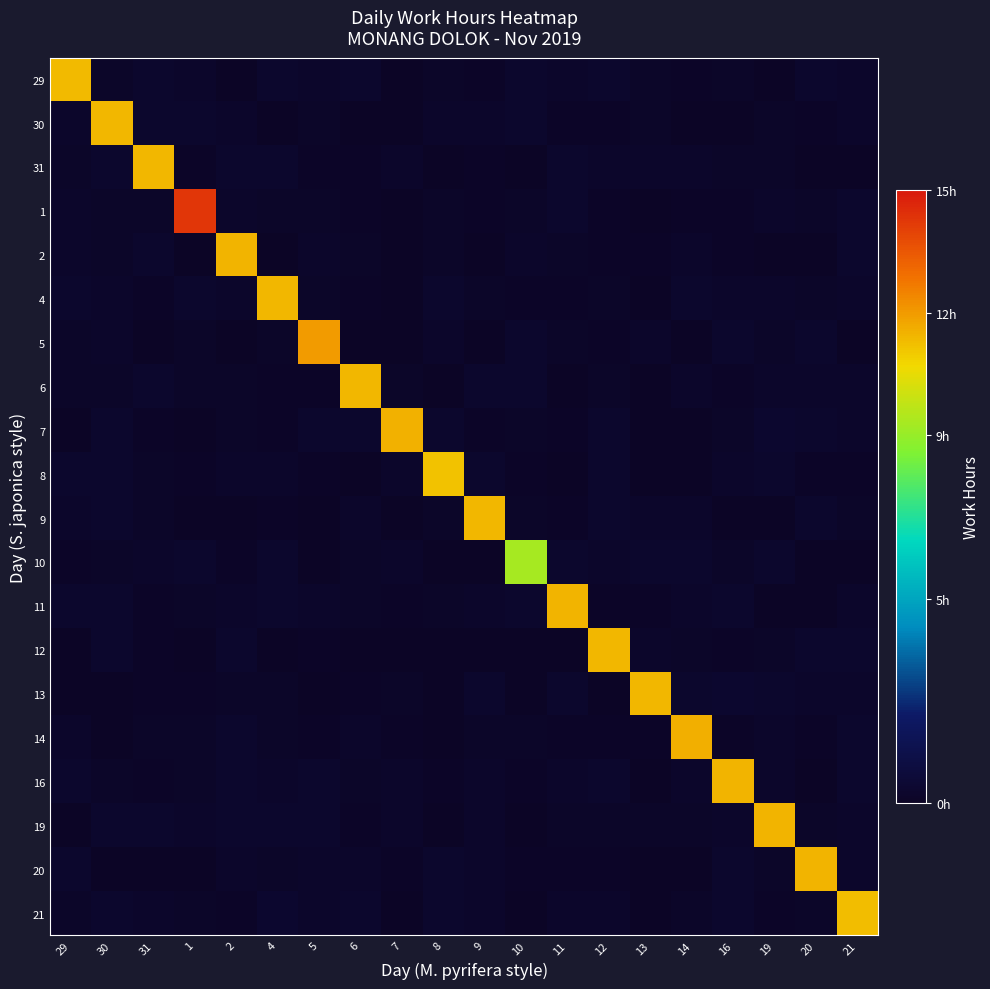

Reading left to right, list all the values displayed in this chart.

29: 29=11.3	30=0.1	31=0.3	1=0.2	2=0.0	4=0.3	5=0.2	6=0.2	7=0.0	8=0.1	9=0.1	10=0.3	11=0.2	12=0.2	13=0.1	14=0.1	16=0.2	19=0.0	20=0.2	21=0.2
30: 29=0.2	30=11.4	31=0.3	1=0.3	2=0.2	4=0.1	5=0.1	6=0.0	7=0.0	8=0.2	9=0.2	10=0.3	11=0.1	12=0.1	13=0.1	14=0.1	16=0.0	19=0.1	20=0.1	21=0.2
31: 29=0.1	30=0.2	31=11.4	1=0.1	2=0.2	4=0.2	5=0.1	6=0.1	7=0.2	8=0.0	9=0.1	10=0.0	11=0.2	12=0.2	13=0.2	14=0.2	16=0.1	19=0.2	20=0.0	21=0.0
1: 29=0.2	30=0.1	31=0.2	1=14.2	2=0.2	4=0.2	5=0.2	6=0.1	7=0.0	8=0.1	9=0.1	10=0.1	11=0.3	12=0.1	13=0.0	14=0.1	16=0.1	19=0.2	20=0.2	21=0.2
2: 29=0.2	30=0.1	31=0.2	1=0.1	2=11.5	4=0.0	5=0.2	6=0.1	7=0.0	8=0.2	9=0.0	10=0.2	11=0.1	12=0.1	13=0.1	14=0.2	16=0.1	19=0.0	20=0.0	21=0.3
4: 29=0.3	30=0.2	31=0.1	1=0.3	2=0.2	4=11.4	5=0.1	6=0.1	7=0.0	8=0.3	9=0.1	10=0.1	11=0.1	12=0.2	13=0.1	14=0.3	16=0.2	19=0.2	20=0.1	21=0.2
5: 29=0.2	30=0.2	31=0.0	1=0.1	2=0.0	4=0.1	5=12.0	6=0.0	7=0.0	8=0.2	9=0.1	10=0.3	11=0.2	12=0.1	13=0.2	14=0.0	16=0.3	19=0.1	20=0.2	21=0.0
6: 29=0.1	30=0.1	31=0.3	1=0.2	2=0.1	4=0.1	5=0.1	6=11.4	7=0.1	8=0.0	9=0.2	10=0.3	11=0.0	12=0.2	13=0.0	14=0.2	16=0.1	19=0.2	20=0.2	21=0.2
7: 29=0.0	30=0.3	31=0.1	1=0.0	2=0.2	4=0.1	5=0.2	6=0.2	7=11.5	8=0.3	9=0.1	10=0.2	11=0.1	12=0.3	13=0.0	14=0.0	16=0.1	19=0.3	20=0.3	21=0.2
8: 29=0.3	30=0.3	31=0.2	1=0.1	2=0.2	4=0.2	5=0.1	6=0.0	7=0.2	8=11.1	9=0.3	10=0.1	11=0.0	12=0.2	13=0.0	14=0.1	16=0.2	19=0.3	20=0.1	21=0.1
9: 29=0.2	30=0.3	31=0.2	1=0.0	2=0.0	4=0.1	5=0.0	6=0.2	7=0.0	8=0.2	9=11.4	10=0.2	11=0.1	12=0.2	13=0.2	14=0.2	16=0.0	19=0.0	20=0.3	21=0.1
10: 29=0.1	30=0.1	31=0.2	1=0.3	2=0.1	4=0.3	5=0.0	6=0.2	7=0.2	8=0.0	9=0.0	10=9.3	11=0.3	12=0.2	13=0.3	14=0.2	16=0.1	19=0.2	20=0.0	21=0.0
11: 29=0.2	30=0.2	31=0.1	1=0.2	2=0.2	4=0.3	5=0.2	6=0.1	7=0.1	8=0.1	9=0.2	10=0.3	11=11.4	12=0.1	13=0.1	14=0.2	16=0.2	19=0.0	20=0.0	21=0.2
12: 29=0.0	30=0.2	31=0.1	1=0.0	2=0.3	4=0.0	5=0.1	6=0.0	7=0.0	8=0.0	9=0.0	10=0.1	11=0.0	12=11.4	13=0.2	14=0.1	16=0.1	19=0.2	20=0.3	21=0.3
13: 29=0.0	30=0.1	31=0.1	1=0.1	2=0.2	4=0.1	5=0.0	6=0.1	7=0.2	8=0.0	9=0.3	10=0.0	11=0.3	12=0.0	13=11.4	14=0.3	16=0.3	19=0.2	20=0.2	21=0.2
14: 29=0.2	30=0.0	31=0.2	1=0.2	2=0.3	4=0.1	5=0.1	6=0.2	7=0.1	8=0.0	9=0.1	10=0.1	11=0.1	12=0.1	13=0.1	14=11.6	16=0.1	19=0.2	20=0.1	21=0.3
16: 29=0.3	30=0.1	31=0.1	1=0.2	2=0.3	4=0.2	5=0.2	6=0.2	7=0.2	8=0.1	9=0.2	10=0.1	11=0.2	12=0.3	13=0.0	14=0.2	16=11.4	19=0.2	20=0.0	21=0.3
19: 29=0.0	30=0.3	31=0.2	1=0.2	2=0.2	4=0.2	5=0.3	6=0.1	7=0.2	8=0.0	9=0.2	10=0.1	11=0.2	12=0.2	13=0.1	14=0.2	16=0.2	19=11.4	20=0.1	21=0.2
20: 29=0.3	30=0.0	31=0.0	1=0.0	2=0.2	4=0.1	5=0.2	6=0.2	7=0.1	8=0.3	9=0.2	10=0.1	11=0.1	12=0.1	13=0.0	14=0.0	16=0.3	19=0.1	20=11.4	21=0.2
21: 29=0.2	30=0.3	31=0.2	1=0.1	2=0.1	4=0.3	5=0.2	6=0.3	7=0.0	8=0.3	9=0.2	10=0.0	11=0.2	12=0.2	13=0.0	14=0.1	16=0.2	19=0.1	20=0.1	21=11.3